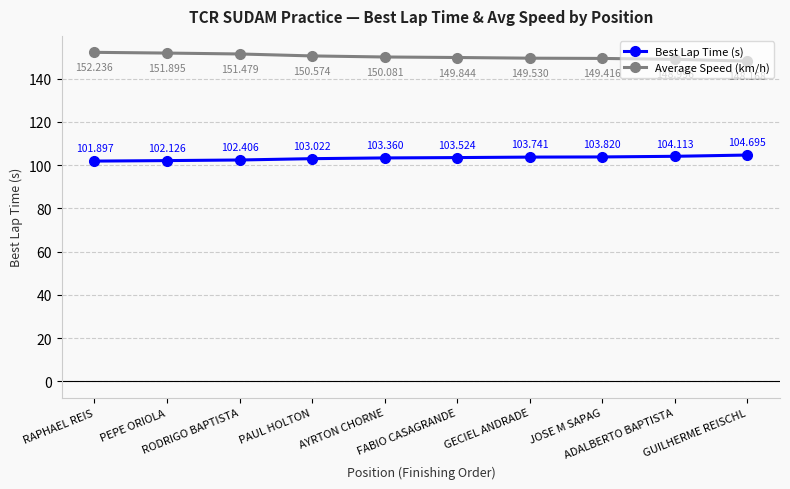

How many values in the Average Speed (km/h) series are below 150?

5